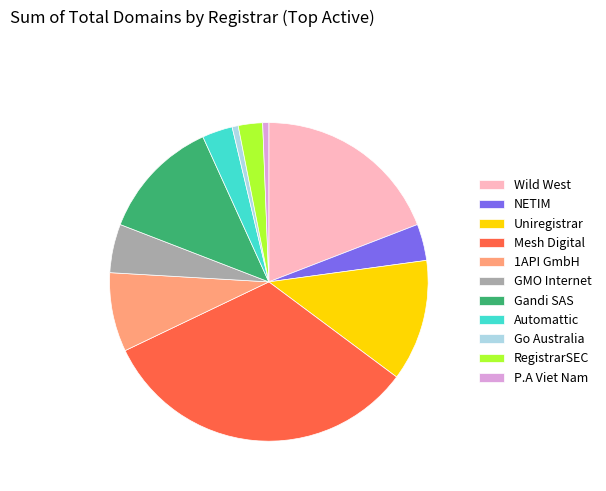

The Wild West slice represents 19% of the pie. True or false?

True